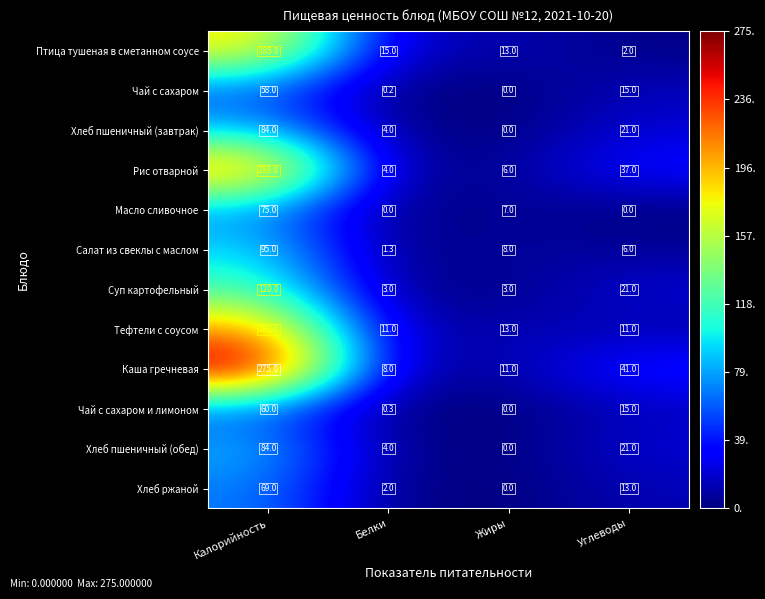

At which category is the sum across all series the highest?

Калорийность